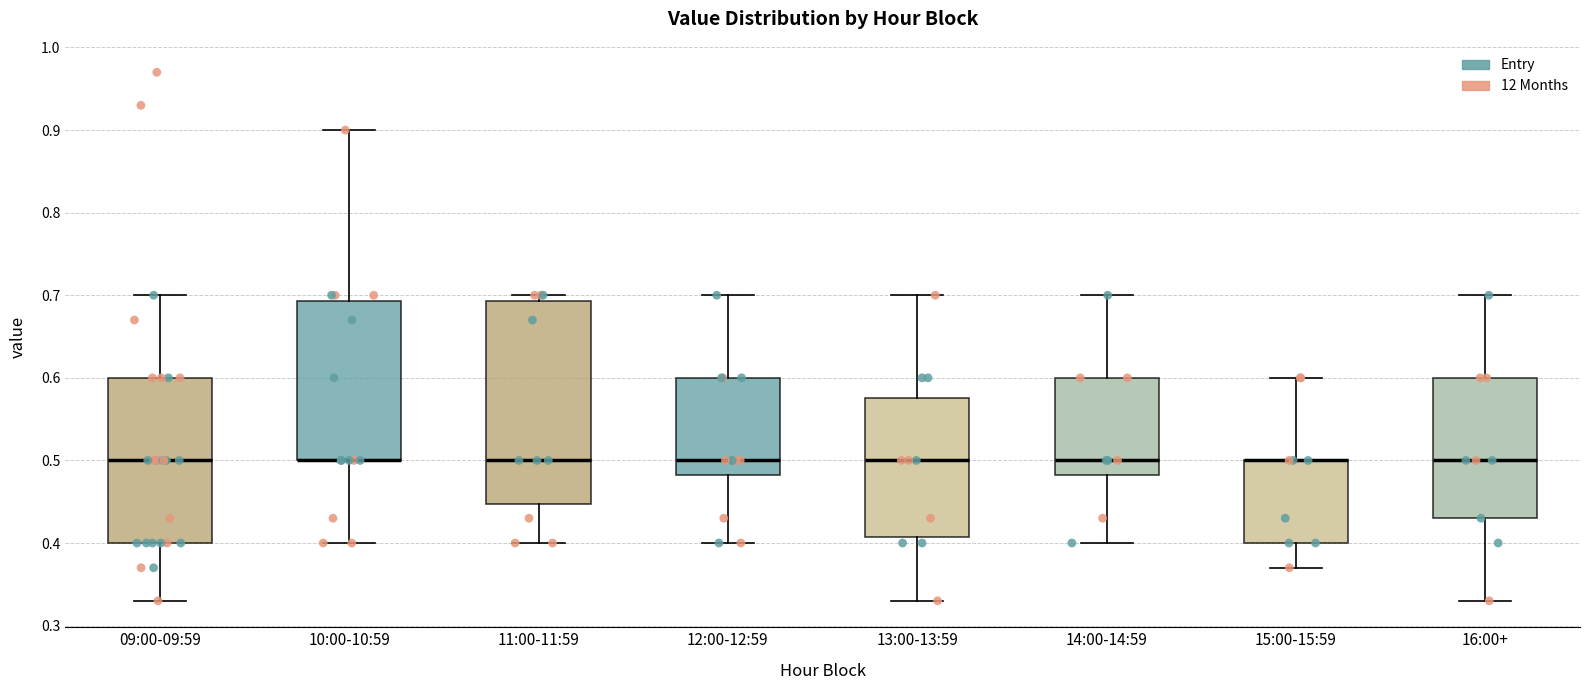

Where does the upper whisker of the box for 09:00-09:59 end on the y-axis? The values are not printed on the chart, so give them approximately, as read against the axis.

0.70